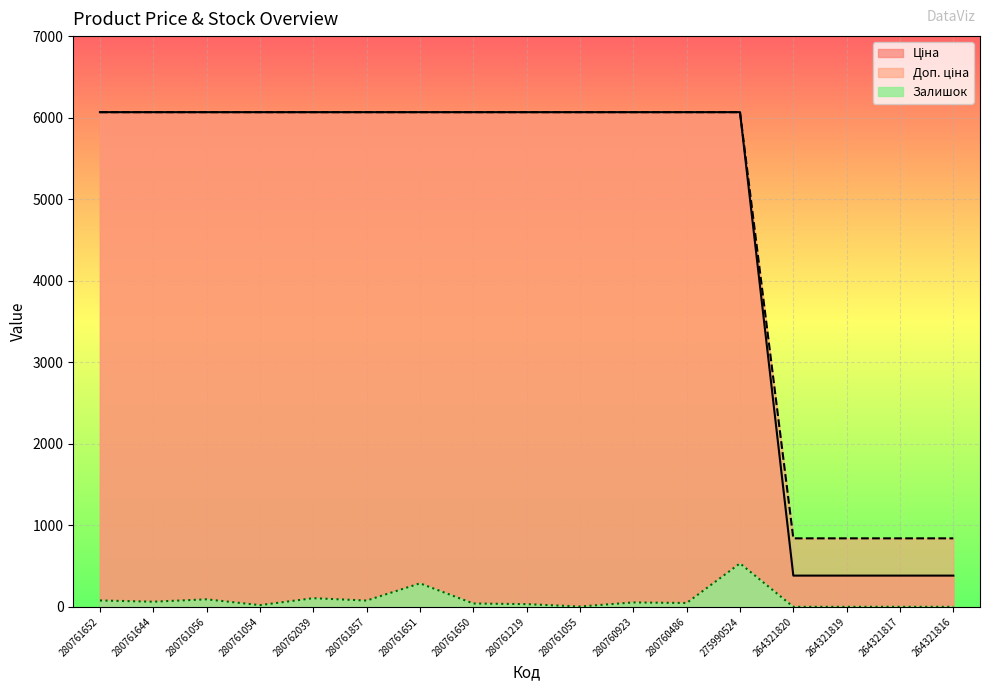

Rank the series by their maximum value, from highest to lowest.

Ціна, Доп. ціна, Залишок